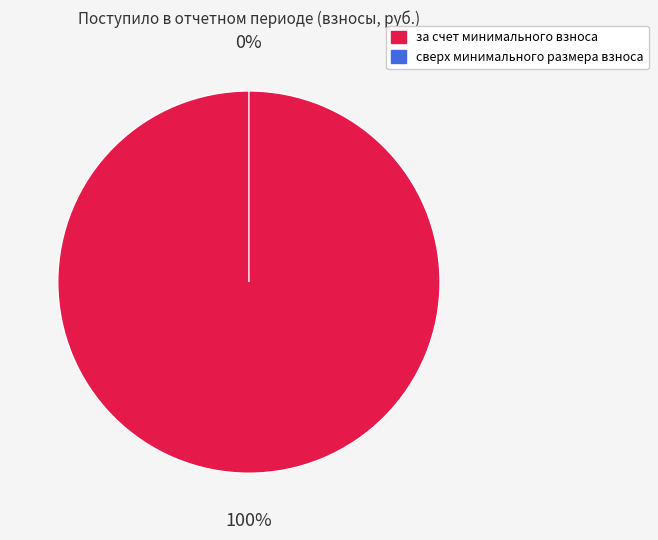

To the nearest percent, what is the average slice percentage?

50%